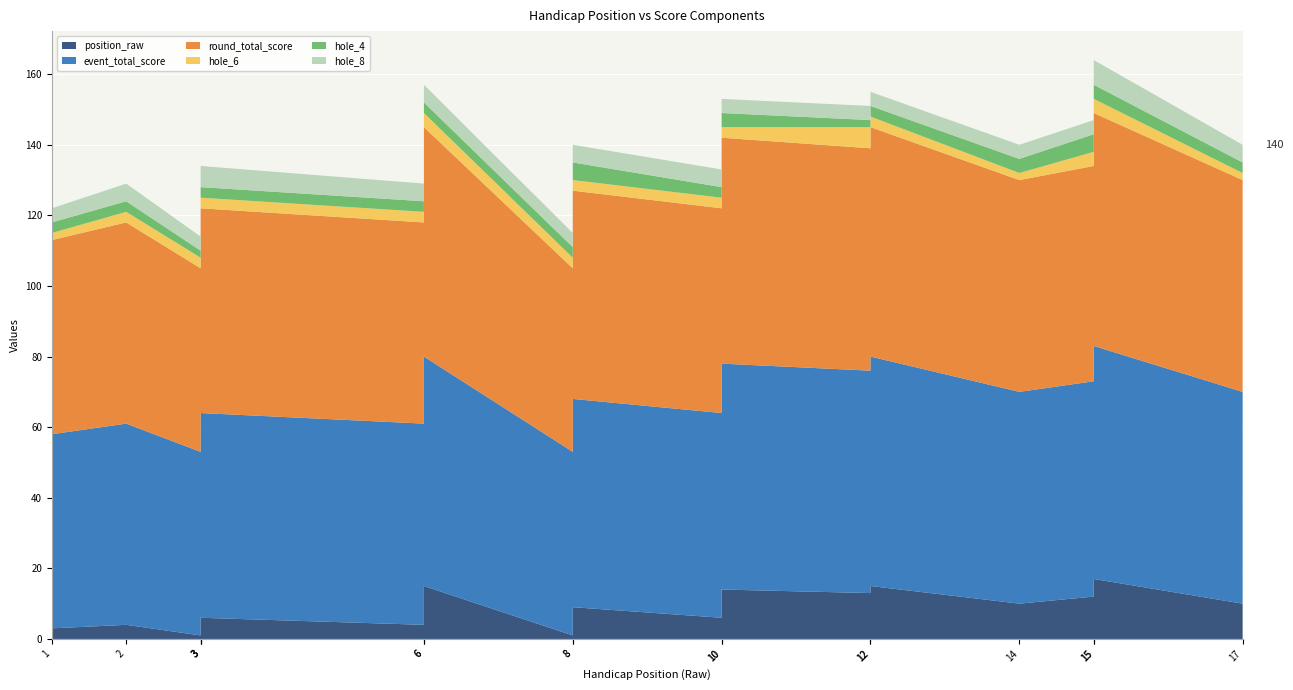

Reading left to right, extract all data points from this chart.

position_raw: 1=3	2=4	3=1	3=6	3=6	6=4	6=15	8=1	8=9	10=6	10=14	12=13	12=15	14=10	15=12	15=17	17=10
event_total_score: 1=55	2=57	3=52	3=58	3=58	6=57	6=65	8=52	8=59	10=58	10=64	12=63	12=65	14=60	15=61	15=66	17=60
round_total_score: 1=55	2=57	3=52	3=58	3=58	6=57	6=65	8=52	8=59	10=58	10=64	12=63	12=65	14=60	15=61	15=66	17=60
hole_6: 1=2	2=3	3=3	3=5	3=3	6=3	6=4	8=3	8=3	10=3	10=3	12=6	12=3	14=2	15=4	15=4	17=2
hole_4: 1=3	2=3	3=2	3=3	3=3	6=3	6=3	8=3	8=5	10=3	10=4	12=2	12=3	14=4	15=5	15=4	17=3
hole_8: 1=4	2=5	3=4	3=5	3=6	6=5	6=5	8=4	8=5	10=5	10=4	12=4	12=4	14=4	15=4	15=7	17=5